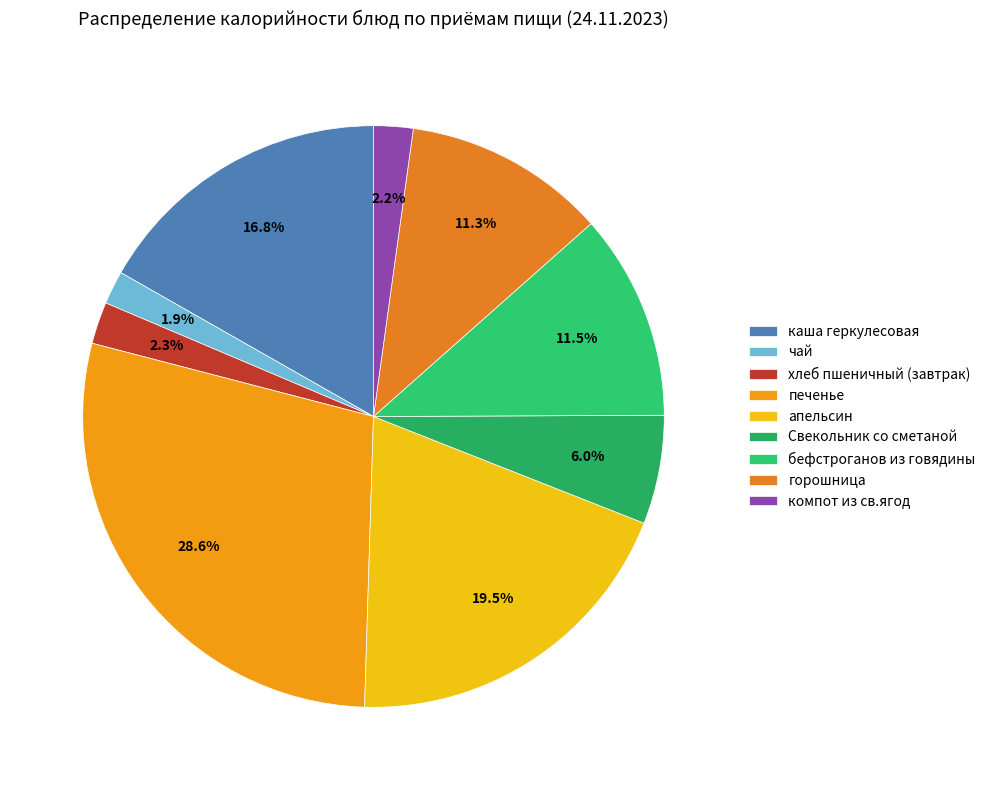

Which category has the biggest portion of the pie?

печенье